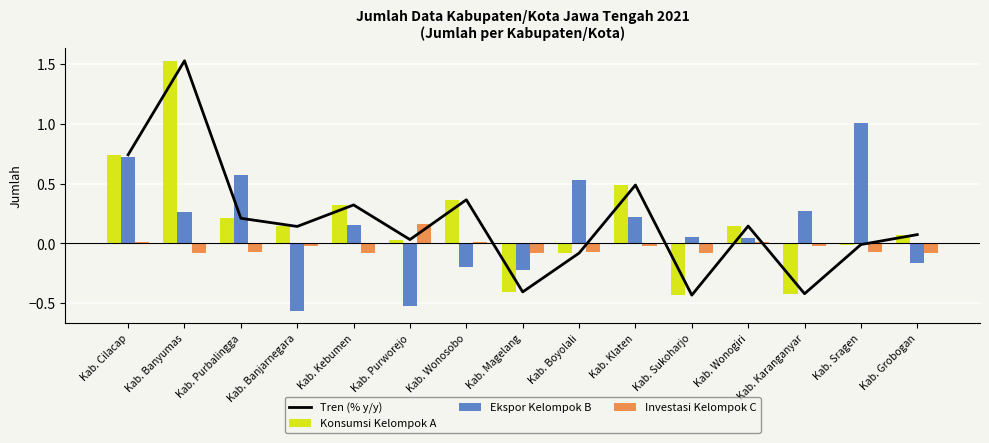

What are all the series names shown in the legend?

Tren (% y/y), Konsumsi Kelompok A, Ekspor Kelompok B, Investasi Kelompok C